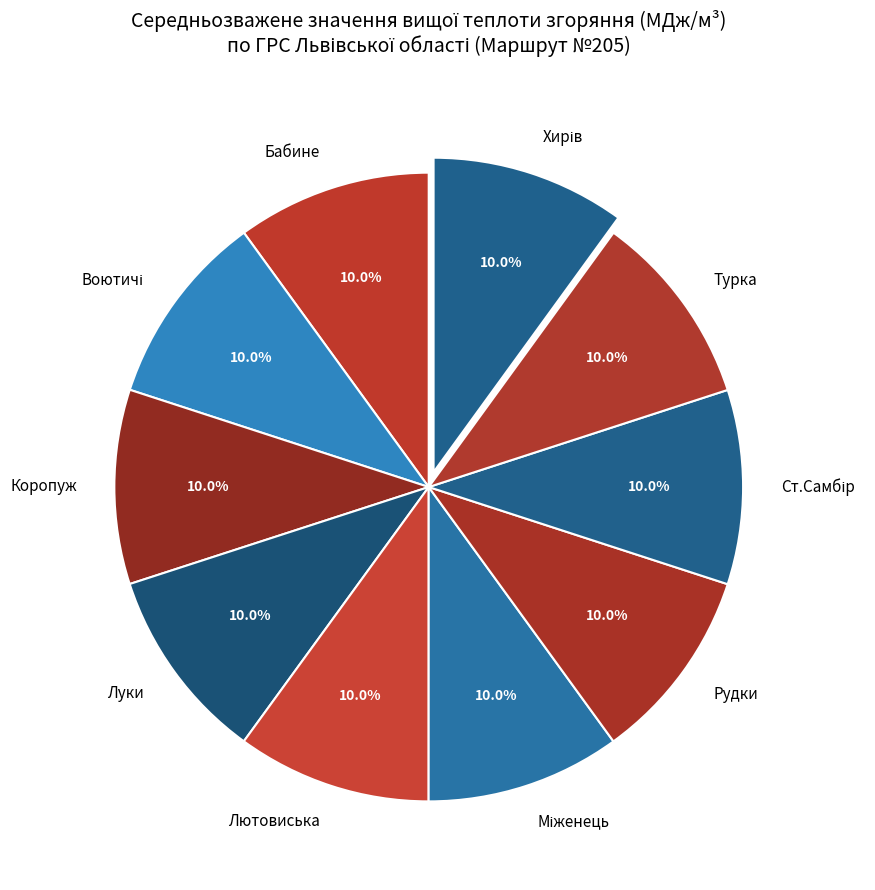

To the nearest percent, what portion does Лютовиська represent?

10%